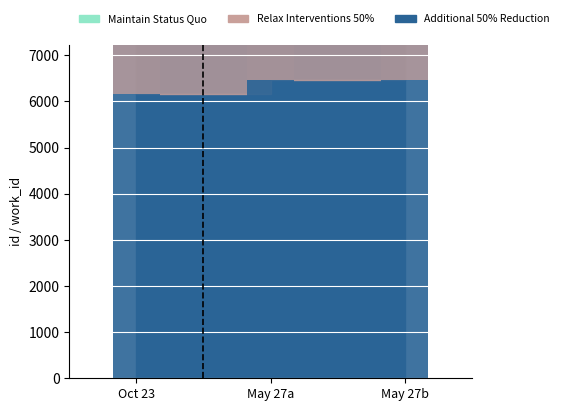

How many groups of bars are there?

3